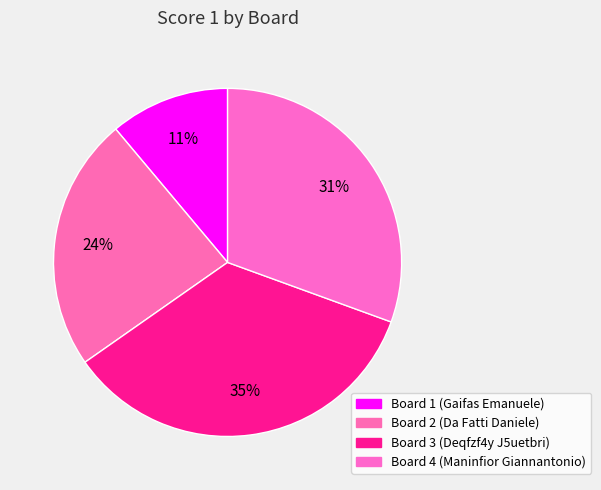

Is it true that Board 2 (Da Fatti Daniele) is 31% of the pie?

False